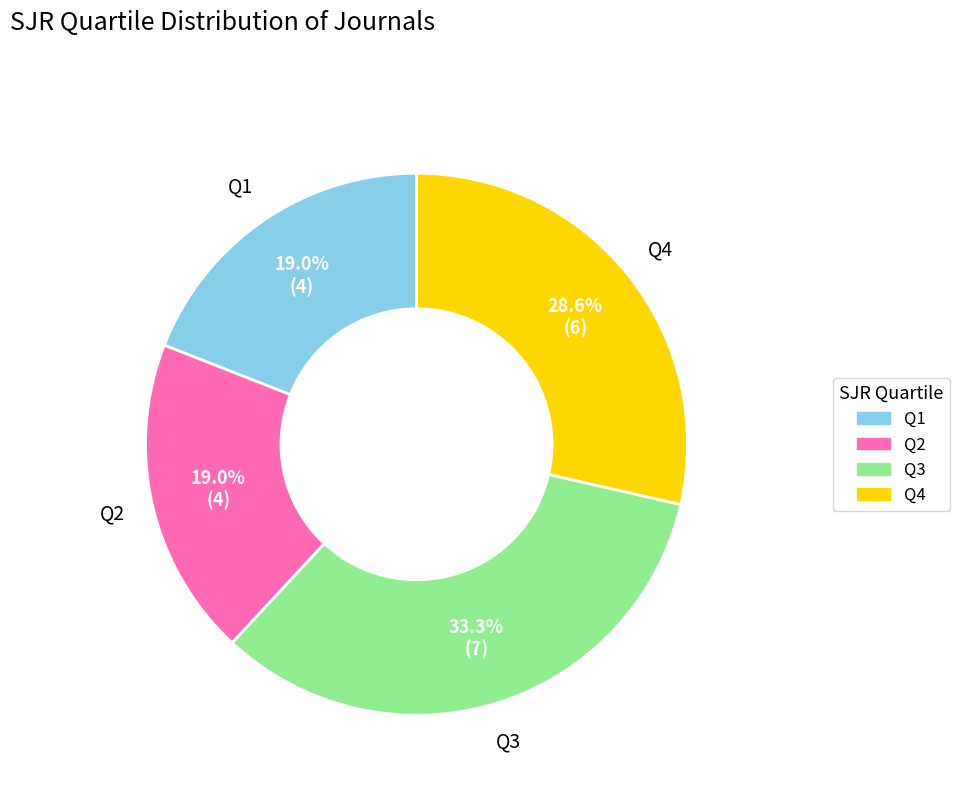

Approximately how many times larger is the value at Q3 compared to Q4?

1.2